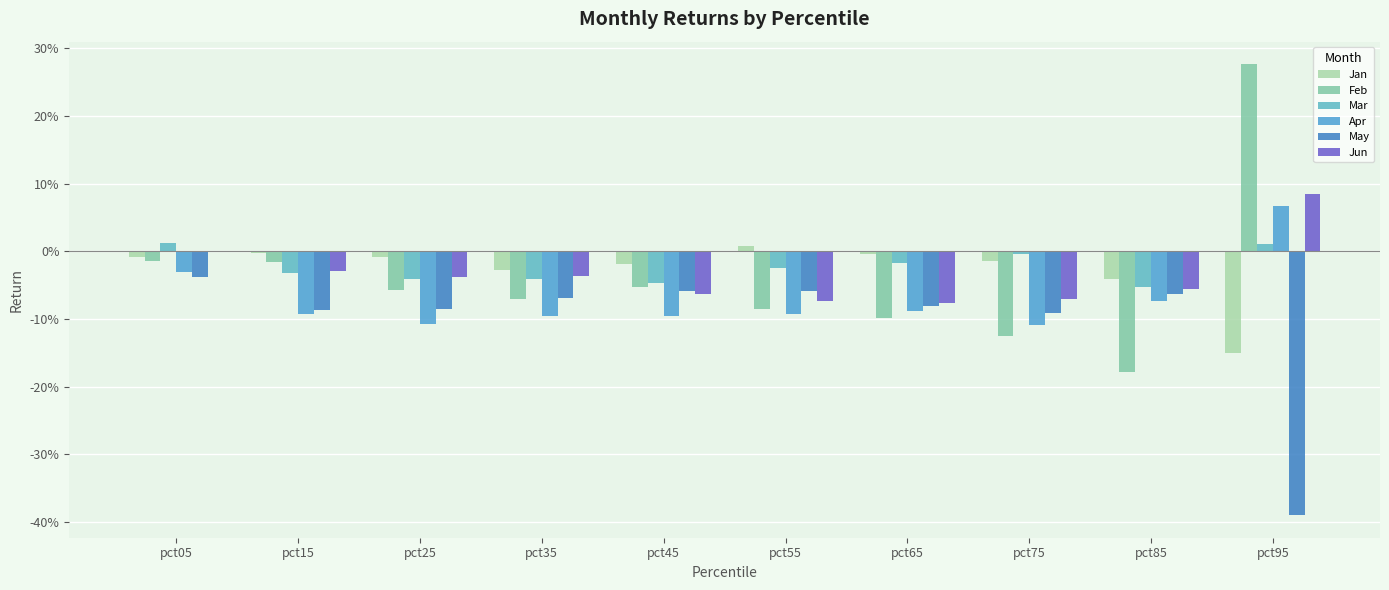

Reading right to left, extract all data points from this chart.

Jan: -0.2	-0.0	-0.0	-0.0	0.0	-0.0	-0.0	-0.0	-0.0	-0.0
Feb: 0.3	-0.2	-0.1	-0.1	-0.1	-0.1	-0.1	-0.1	-0.0	-0.0
Mar: 0.0	-0.1	-0.0	-0.0	-0.0	-0.0	-0.0	-0.0	-0.0	0.0
Apr: 0.1	-0.1	-0.1	-0.1	-0.1	-0.1	-0.1	-0.1	-0.1	-0.0
May: -0.4	-0.1	-0.1	-0.1	-0.1	-0.1	-0.1	-0.1	-0.1	-0.0
Jun: 0.1	-0.1	-0.1	-0.1	-0.1	-0.1	-0.0	-0.0	-0.0	0.0